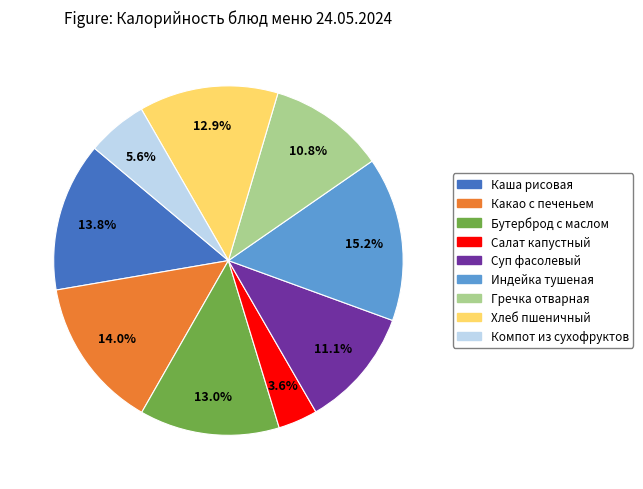

Does any single category account for the majority?

No